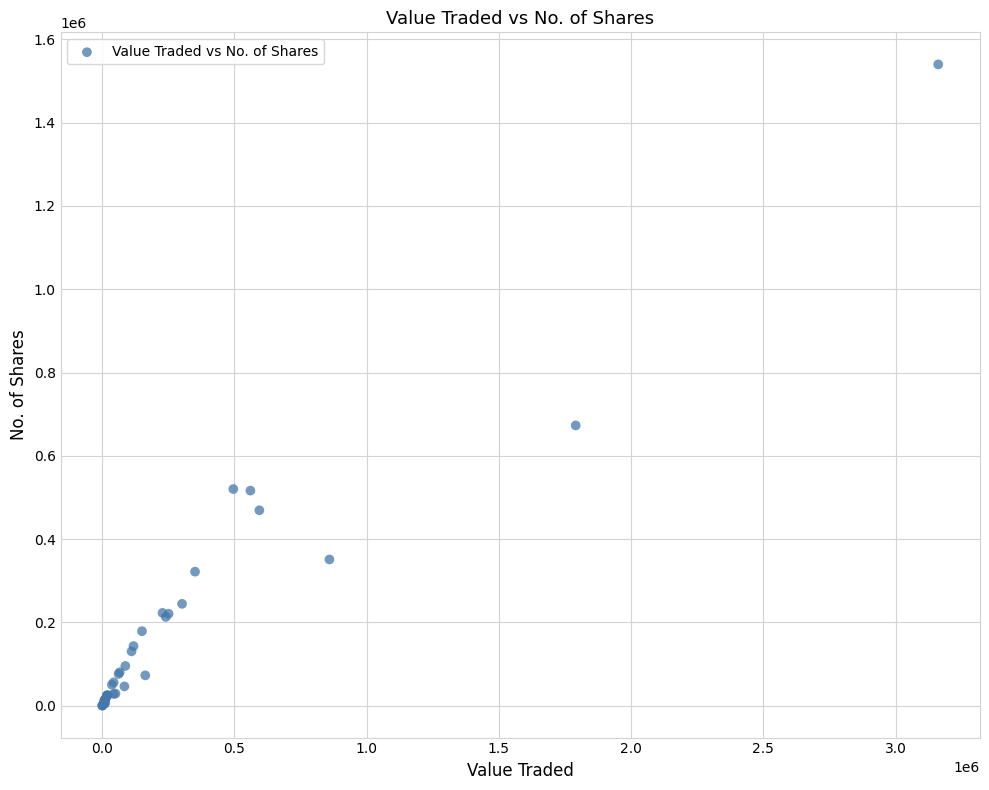

What Y value in the scatter plot is closest to 770103?

672905